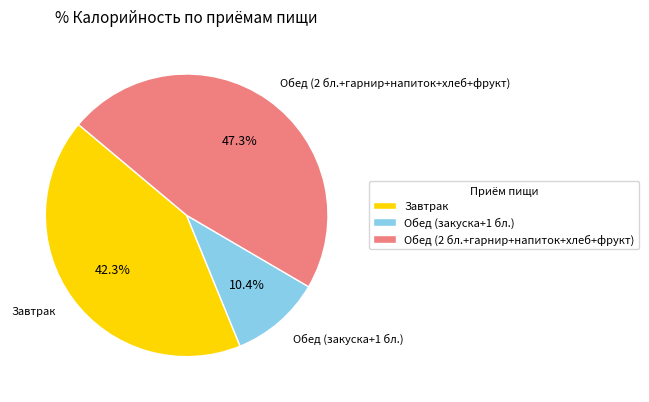

Combined, what portion of the pie is Завтрак and Обед (закуска+1 бл.)?

52.7%